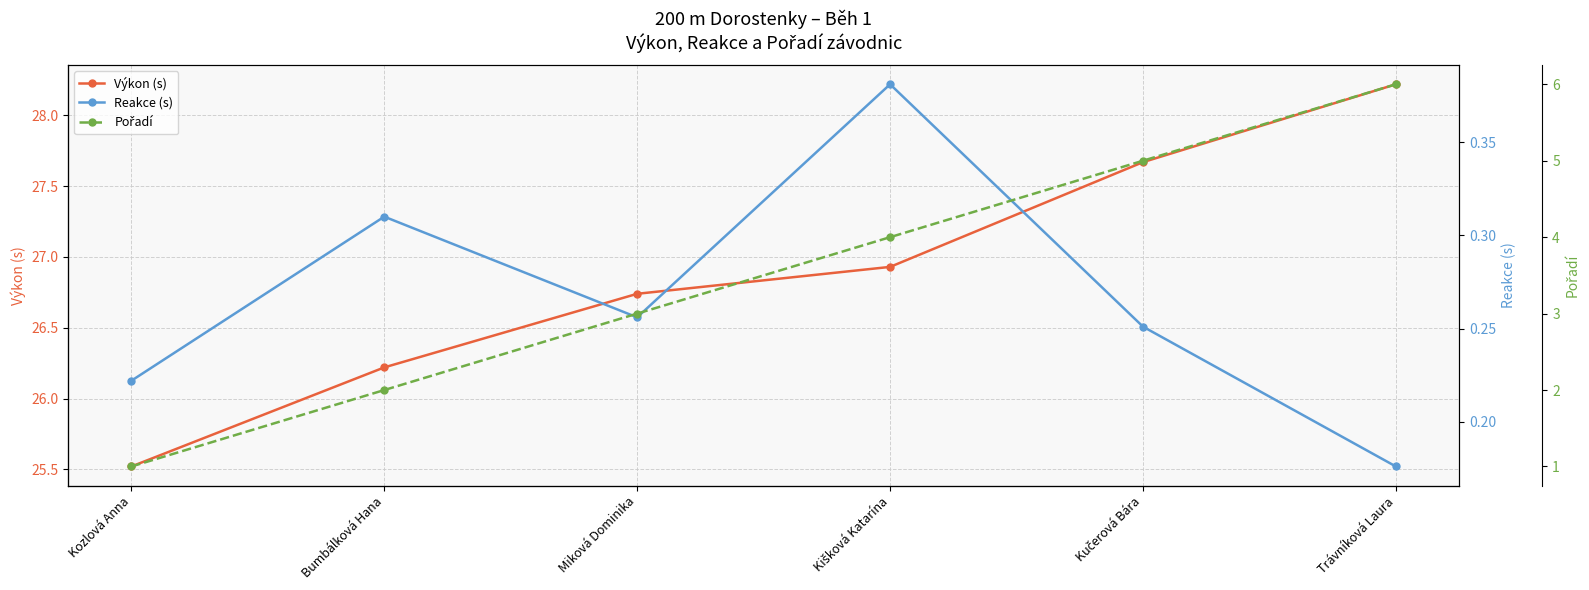

True or false: Reakce (s) and Výkon (s) cross at least once.

False